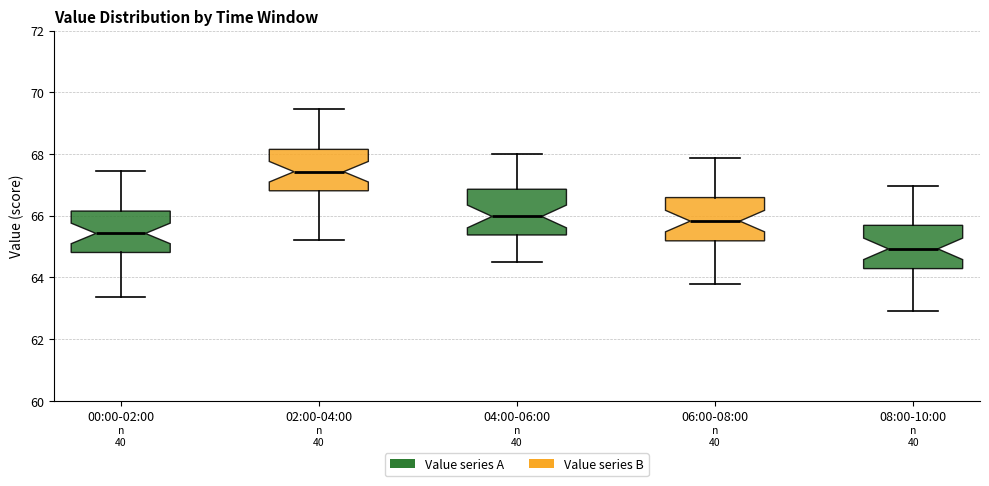

Which box's median line is the highest?

02:00-04:00